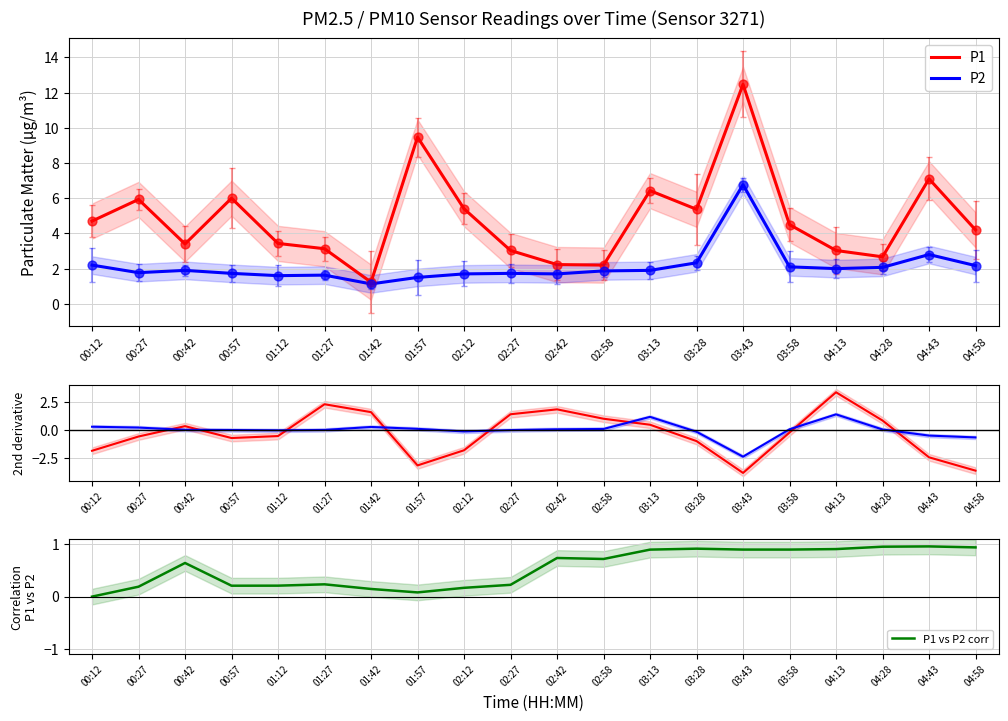

At how many categories does at least one series exceed 1?

6